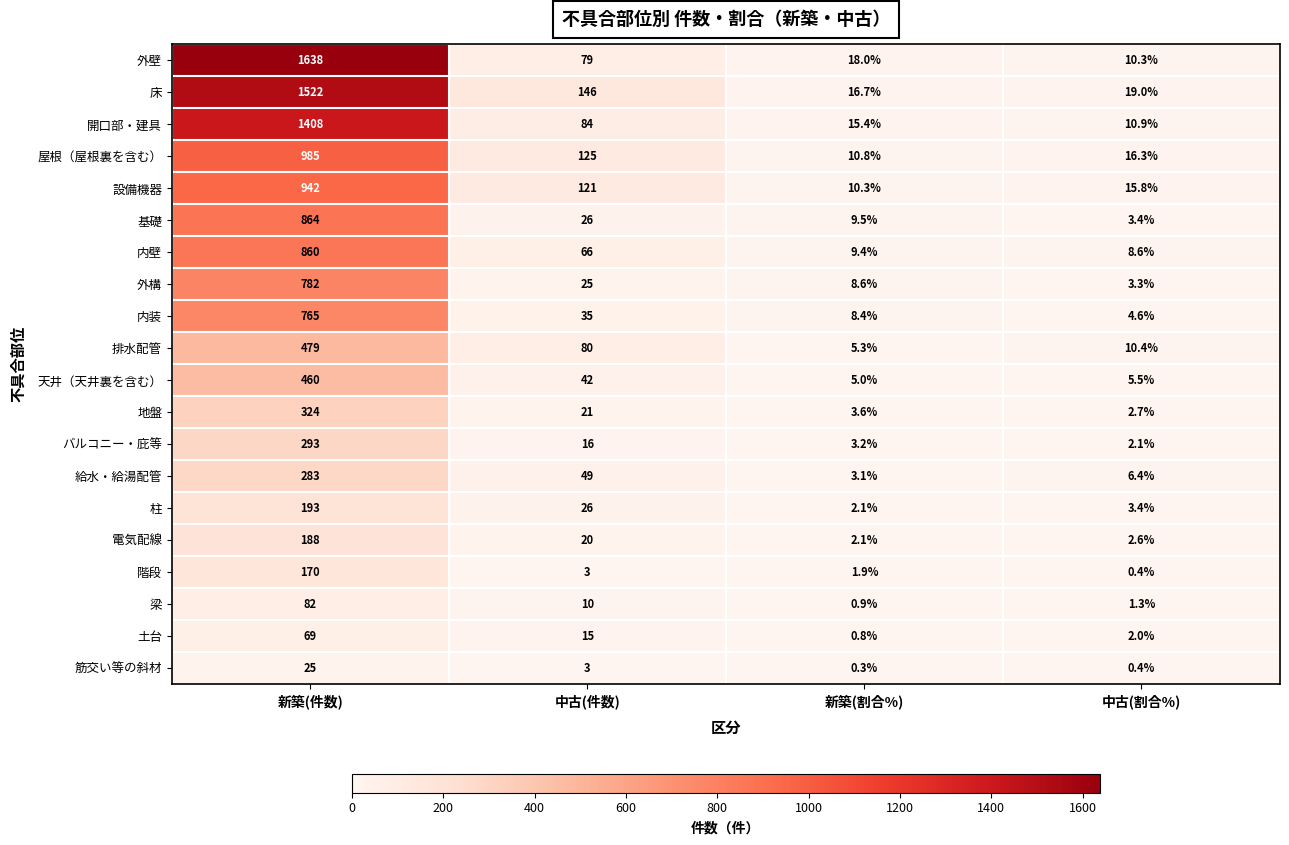

Which series has the largest range (max minus min)?

外壁